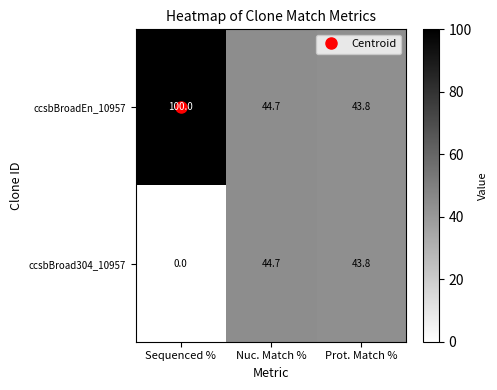

At which label does ccsbBroadEn_10957 first exceed 44?

Sequenced %